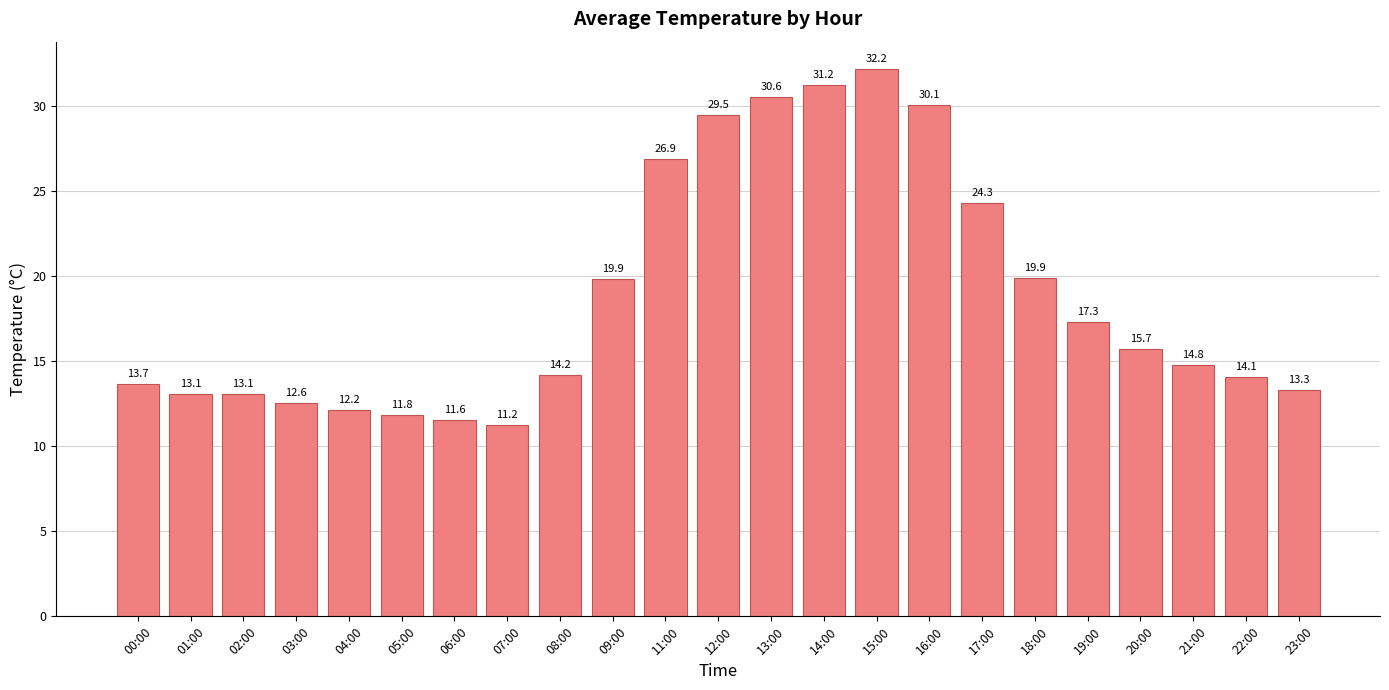

At which label does the data first exceed 14?

08:00